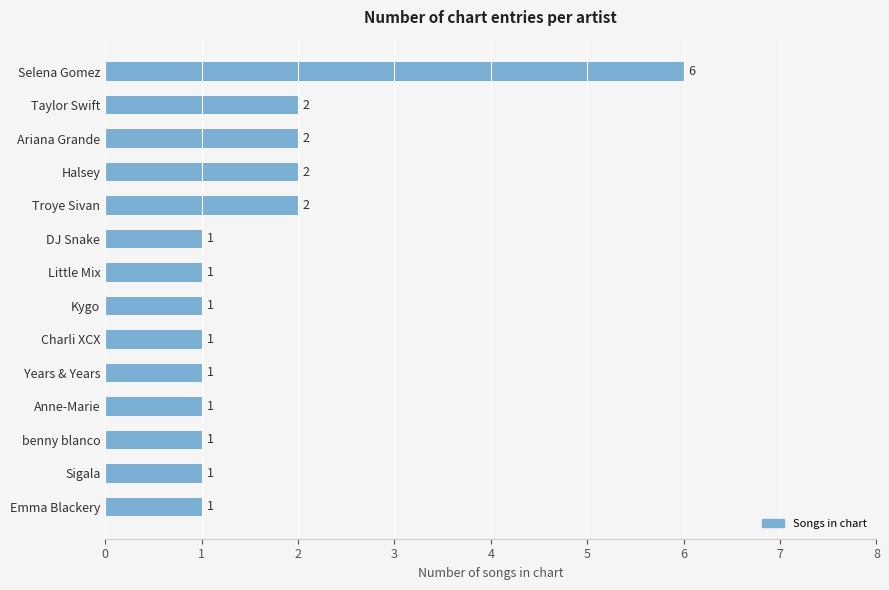

Does the chart contain stacked bars?

No